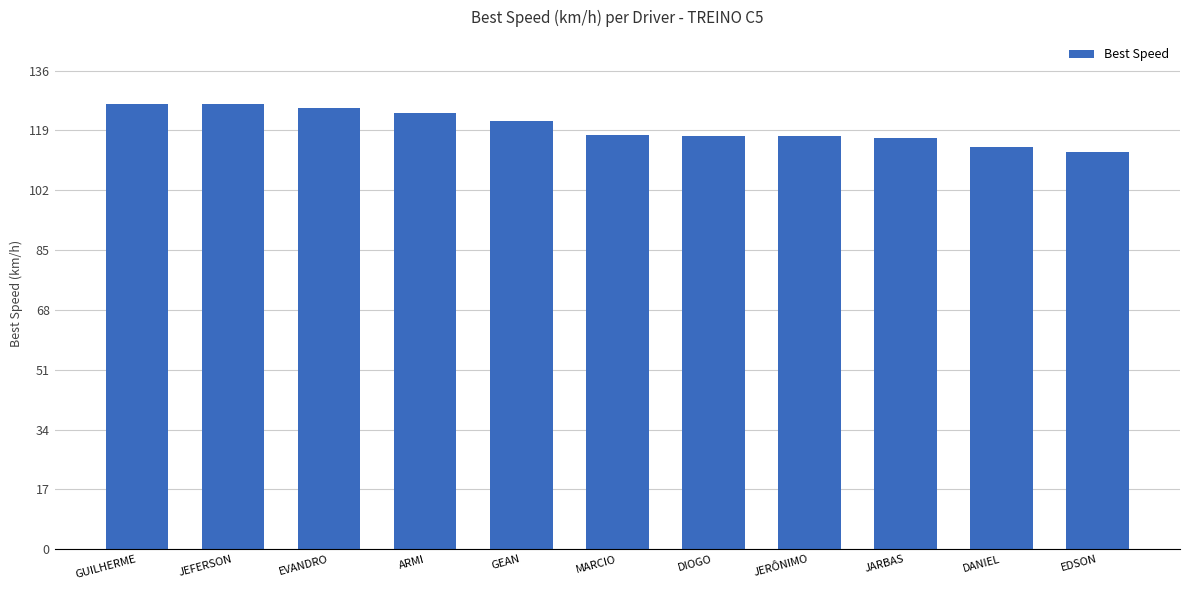

What is the label of the 5th bar from the left?

GEAN